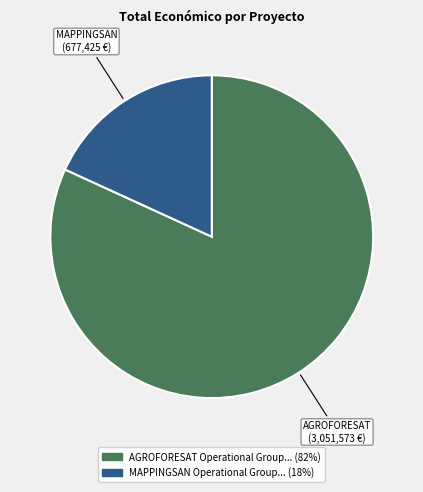

Is there any slice that represents more than half of the pie?

Yes